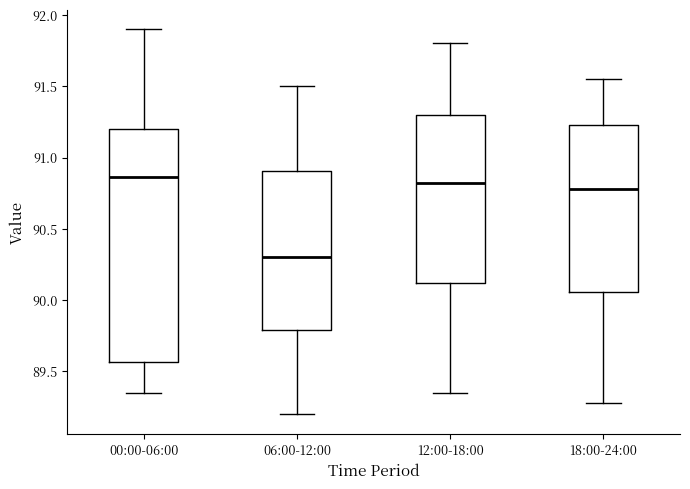

Which box is the tallest, from its lower edge to its upper edge?

00:00-06:00